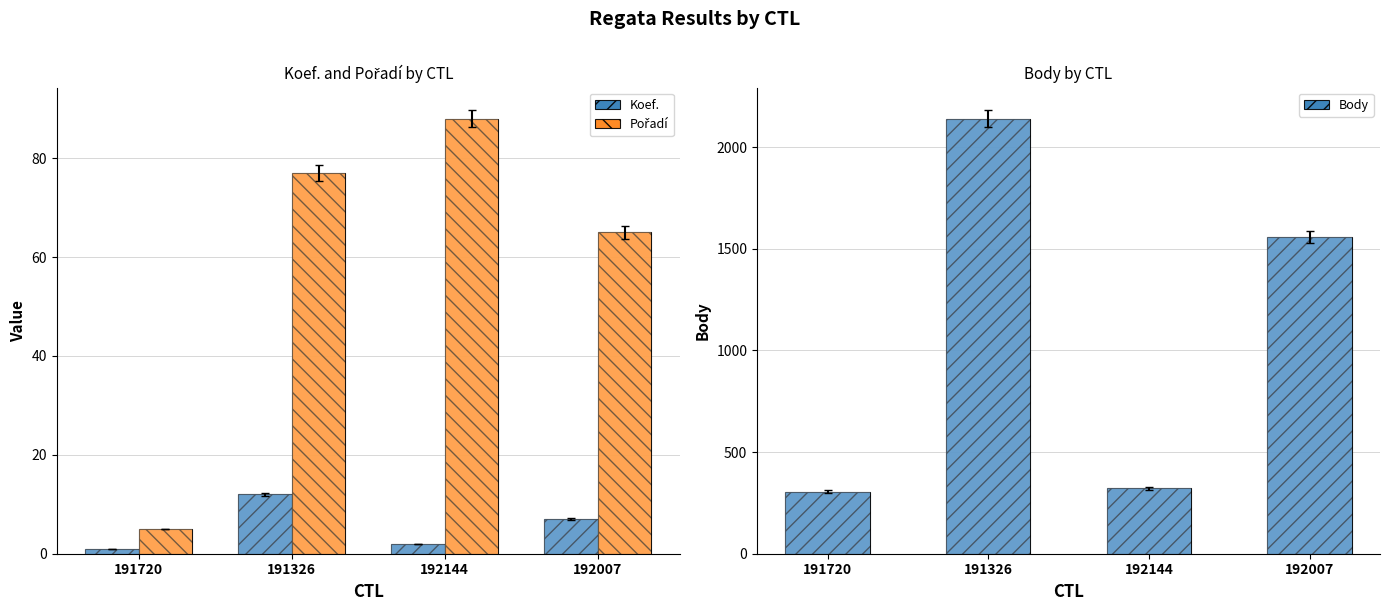

How many distinct data groups are displayed?

3